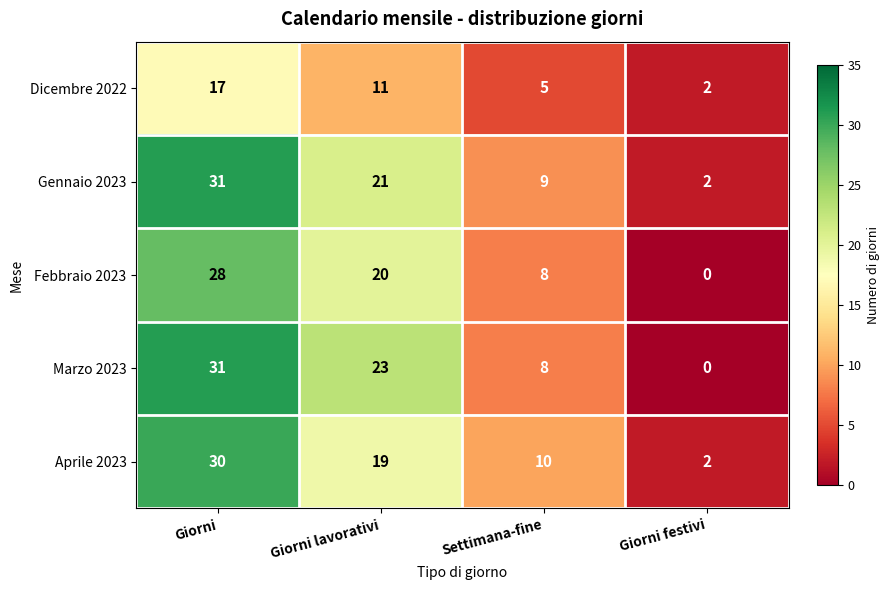

What is the total value across all series at Settimana-fine?

40